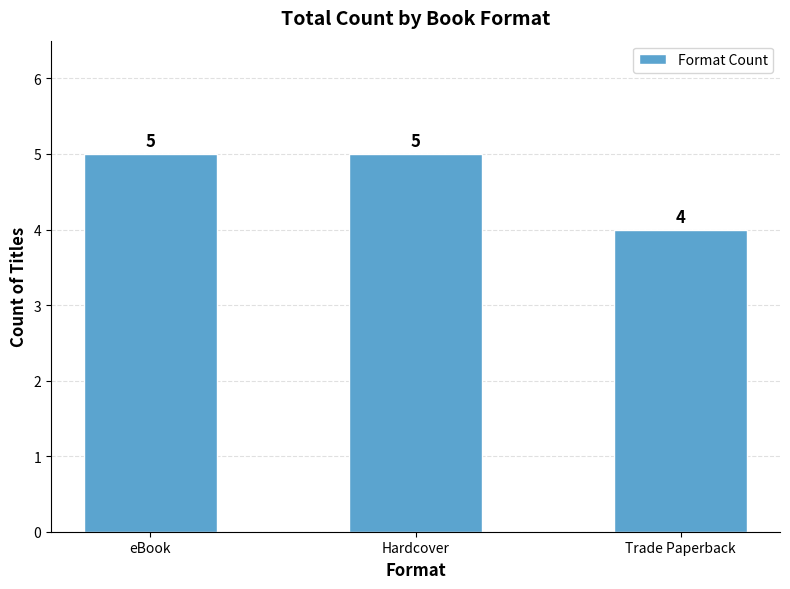

What is the label of the 1st bar from the right?

Trade Paperback